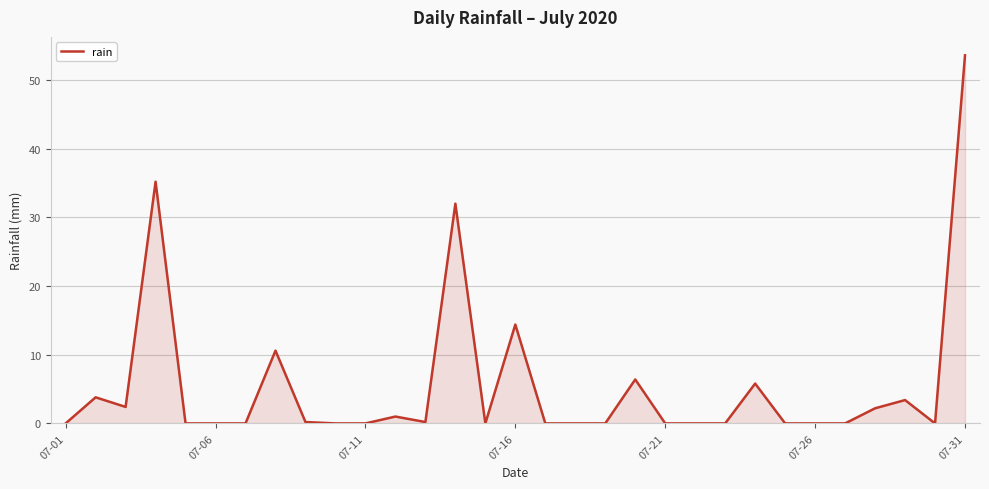

What is the difference between the maximum and minimum values?

53.6